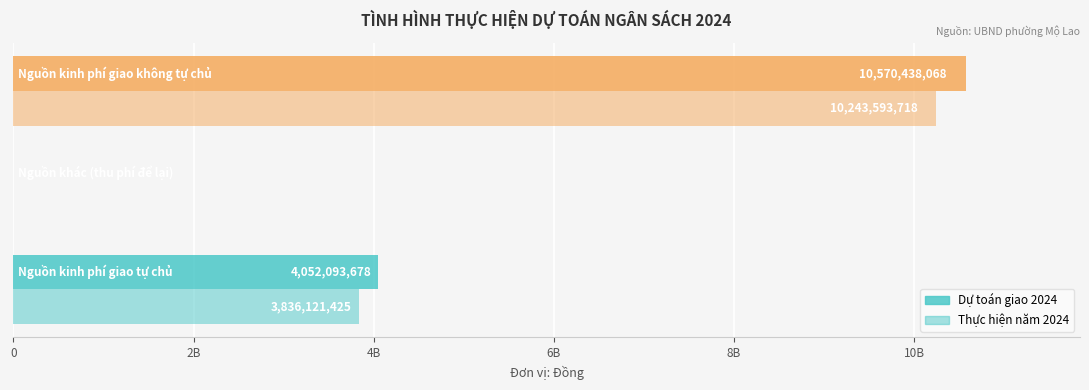

Which series has the widest spread of values?

Dự toán giao 2024